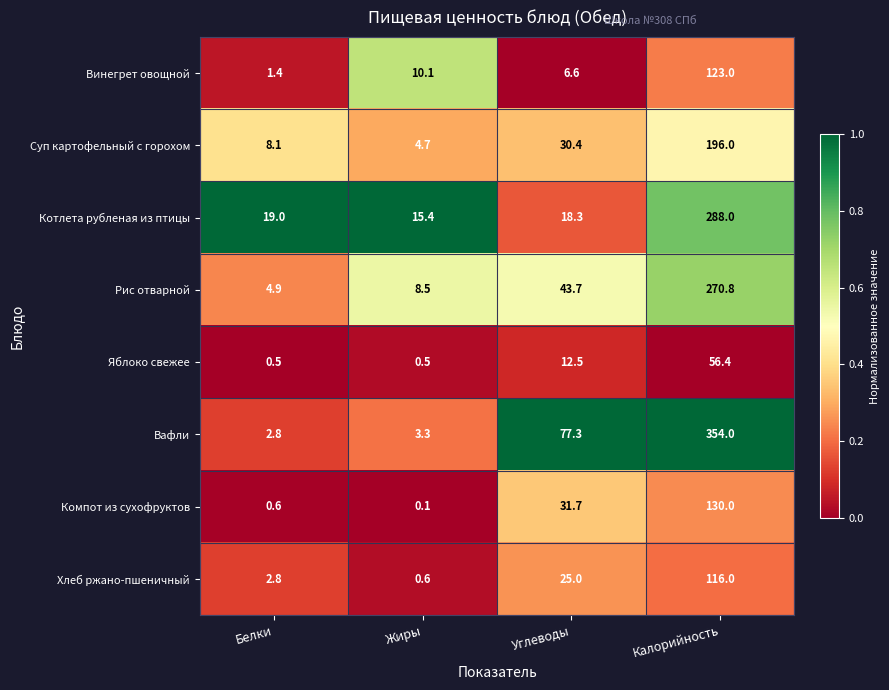

What is the sum of all Яблоко свежее values?

69.9